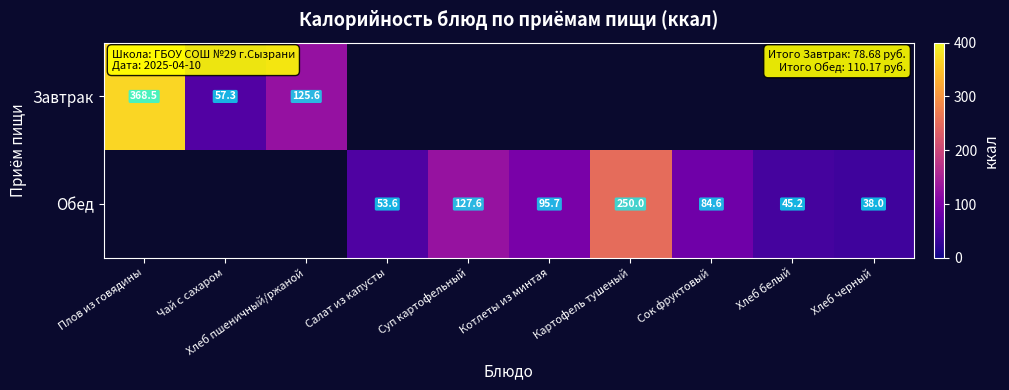

At which label does Обед first exceed 45?

Салат из капусты